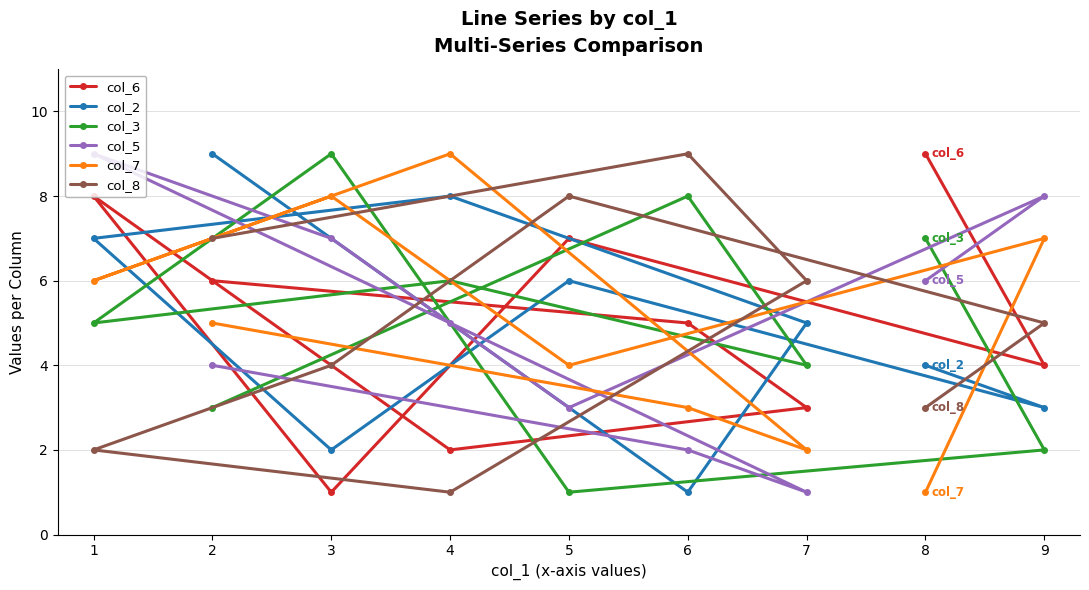

At how many categories does at least one series exceed 6?

8